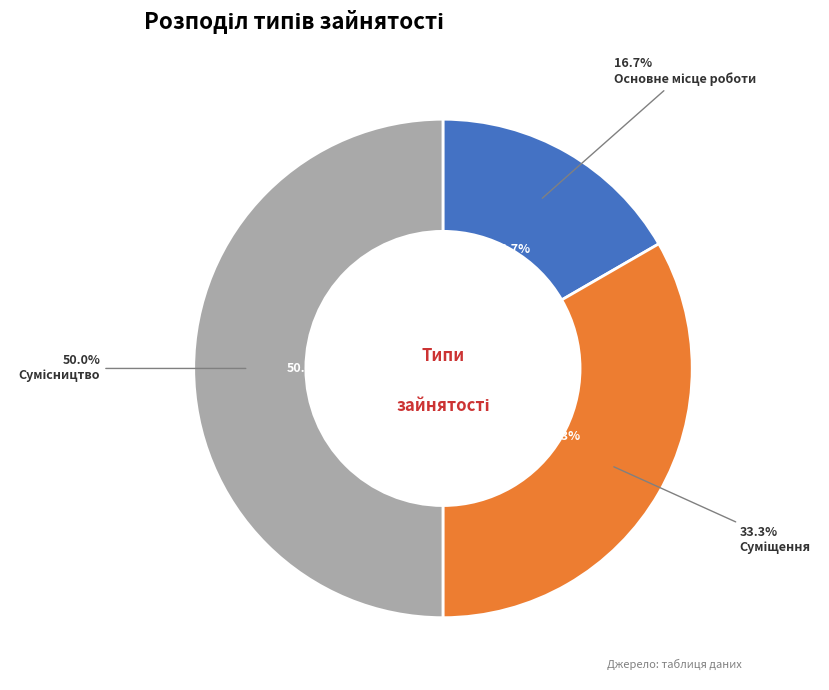

Is it true that Суміщення is 33% of the pie?

True